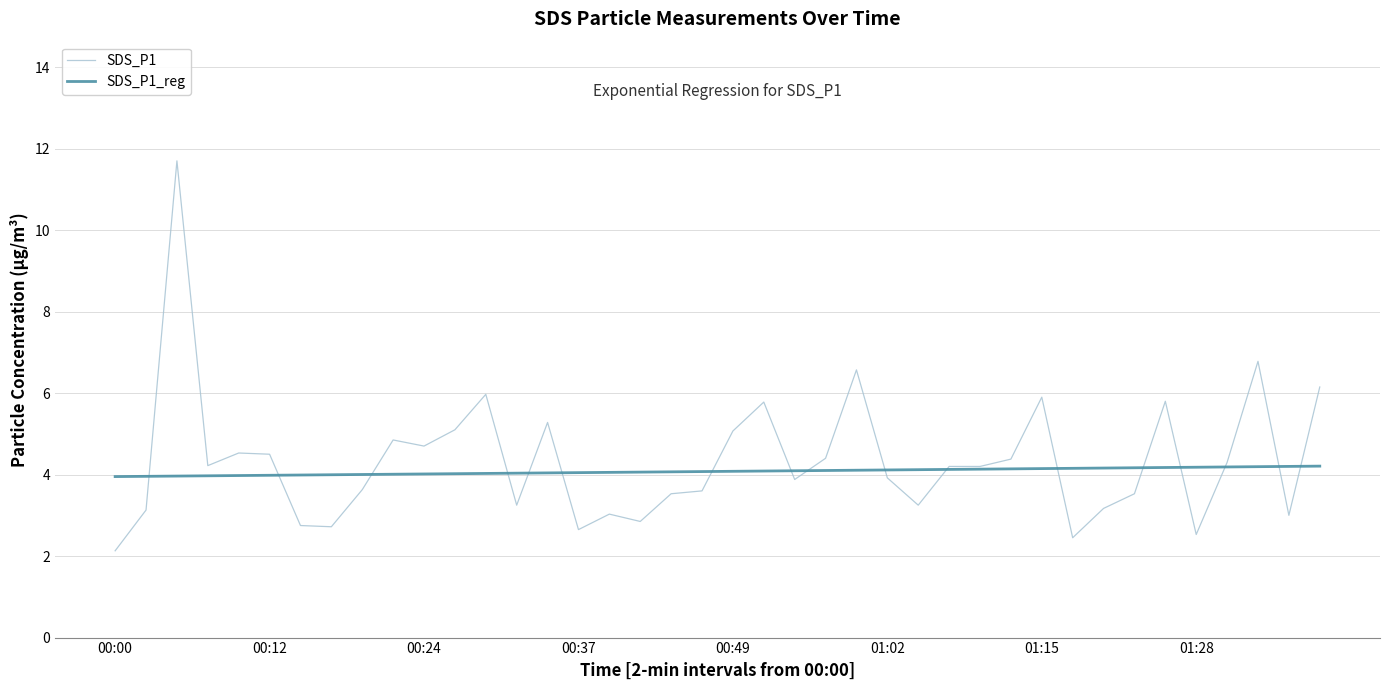

Which series has the largest range (max minus min)?

SDS_P1